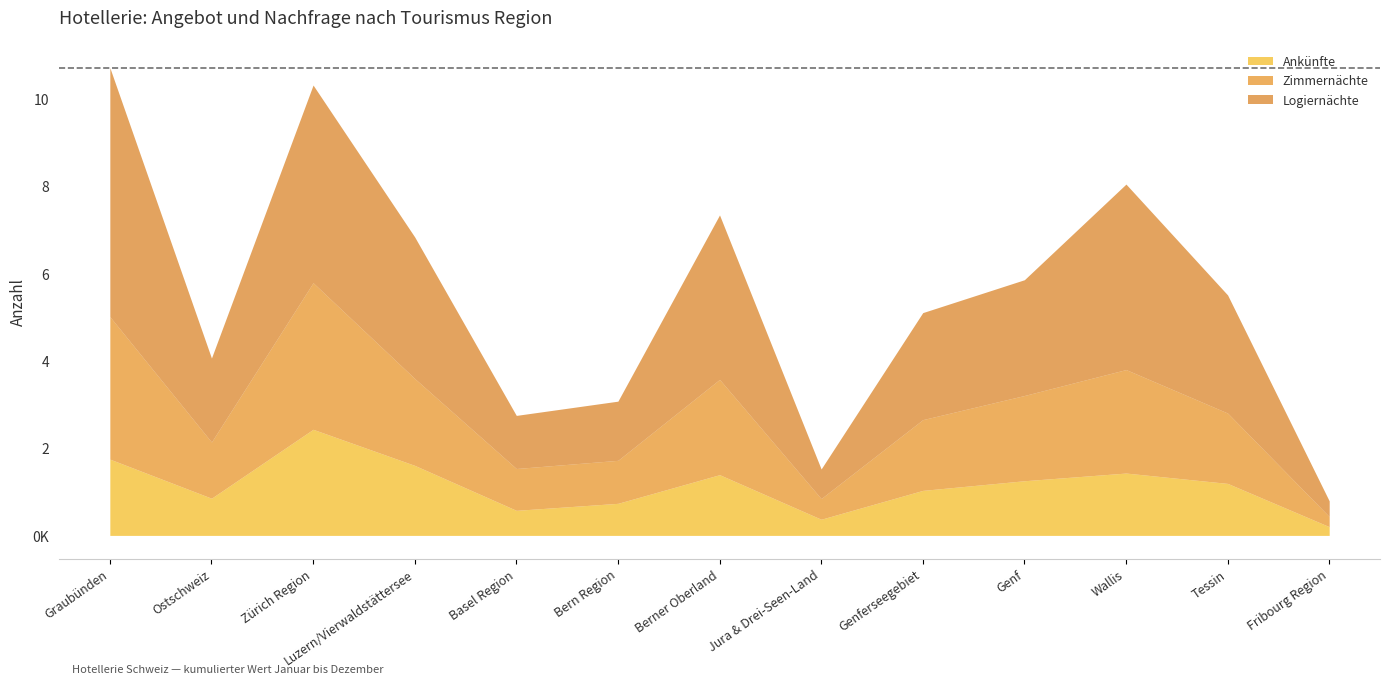

At which category does Ankünfte reach its first local valley?

Ostschweiz